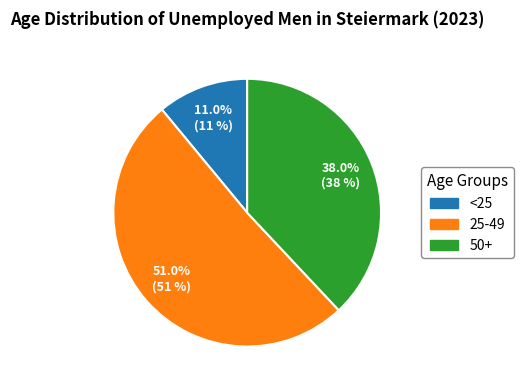

The 50+ slice represents 47% of the pie. True or false?

False